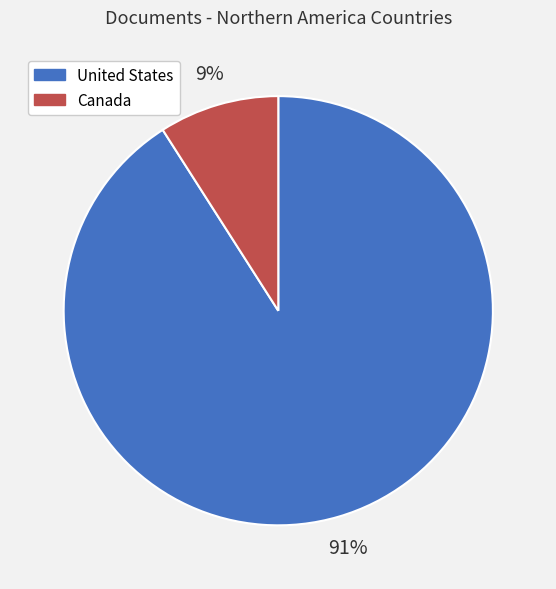

What percentage is the Canada slice, to the nearest percent?

9%